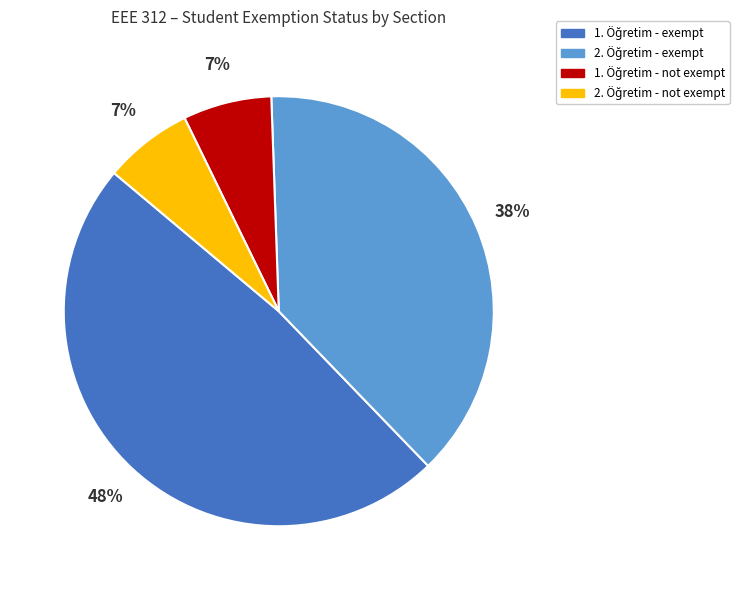

How many segments does this pie chart have?

4